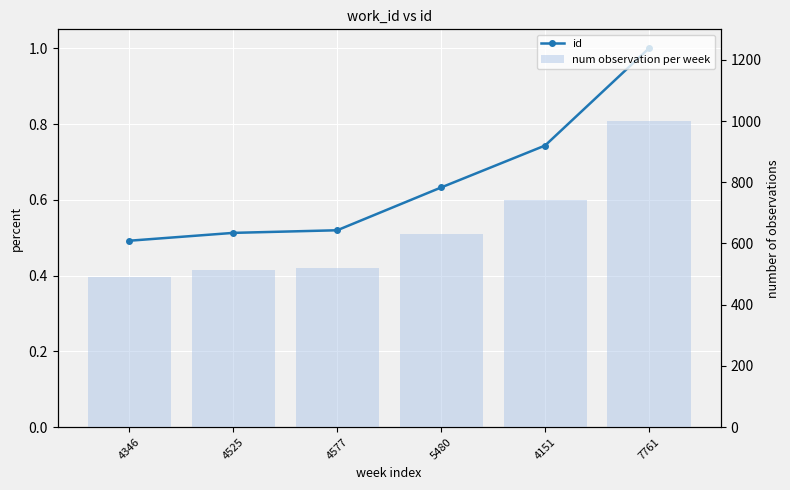

Reading right to left, what are all the values shown in this chart?

id: 1.0	0.7	0.6	0.5	0.5	0.5
num observation per week: 1000.0	743.2	632.6	519.5	512.6	491.9